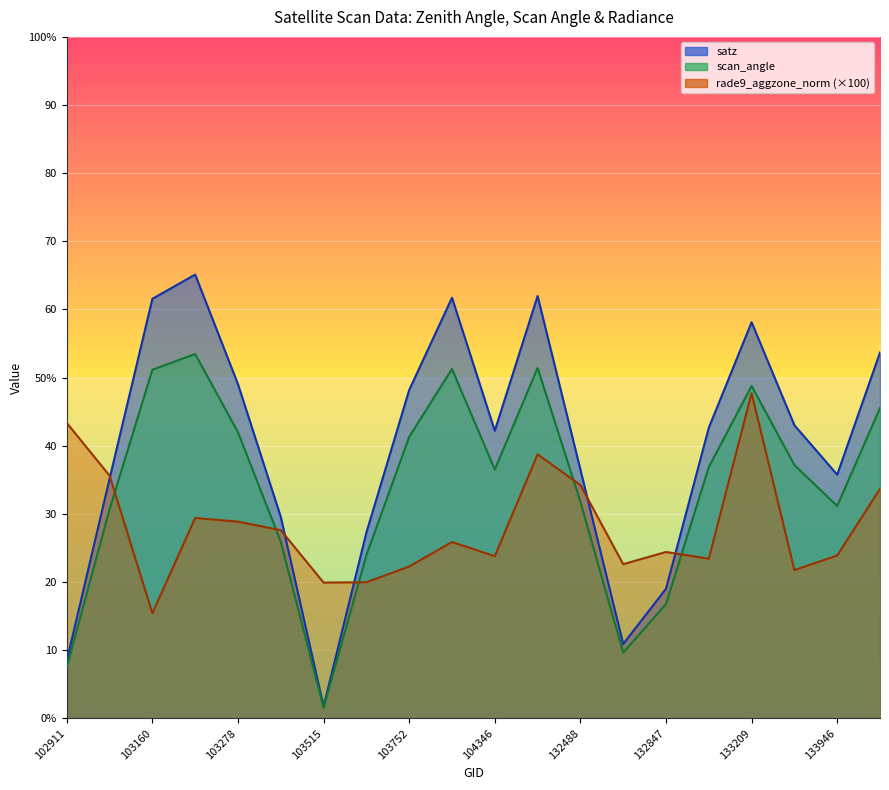

Rank the series at 103270 from highest to lowest value.

satz, scan_angle, rade9_aggzone_norm